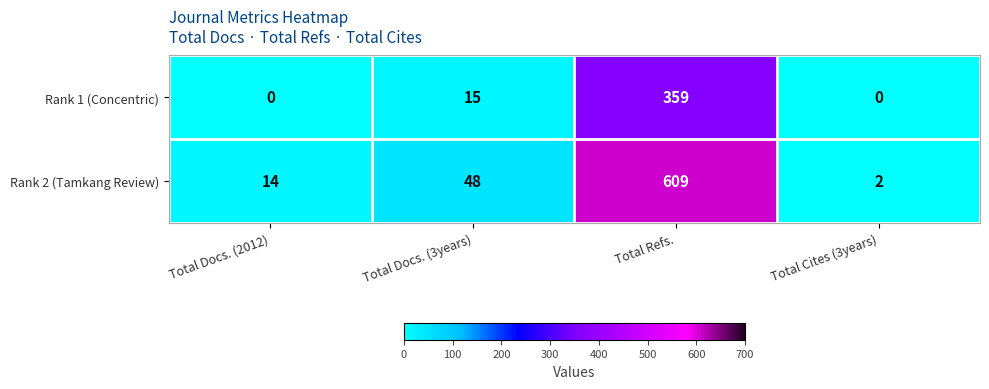

Which series has the largest total across all categories?

Rank 2 (Tamkang Review)